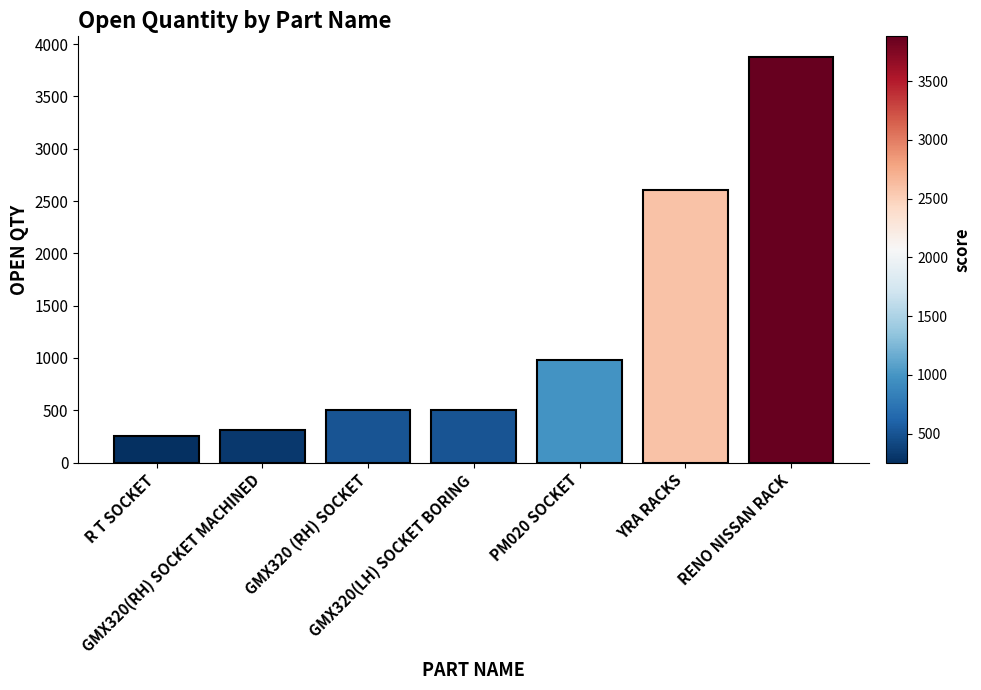

True or false: the data shows 500 at GMX320 (RH) SOCKET.

True